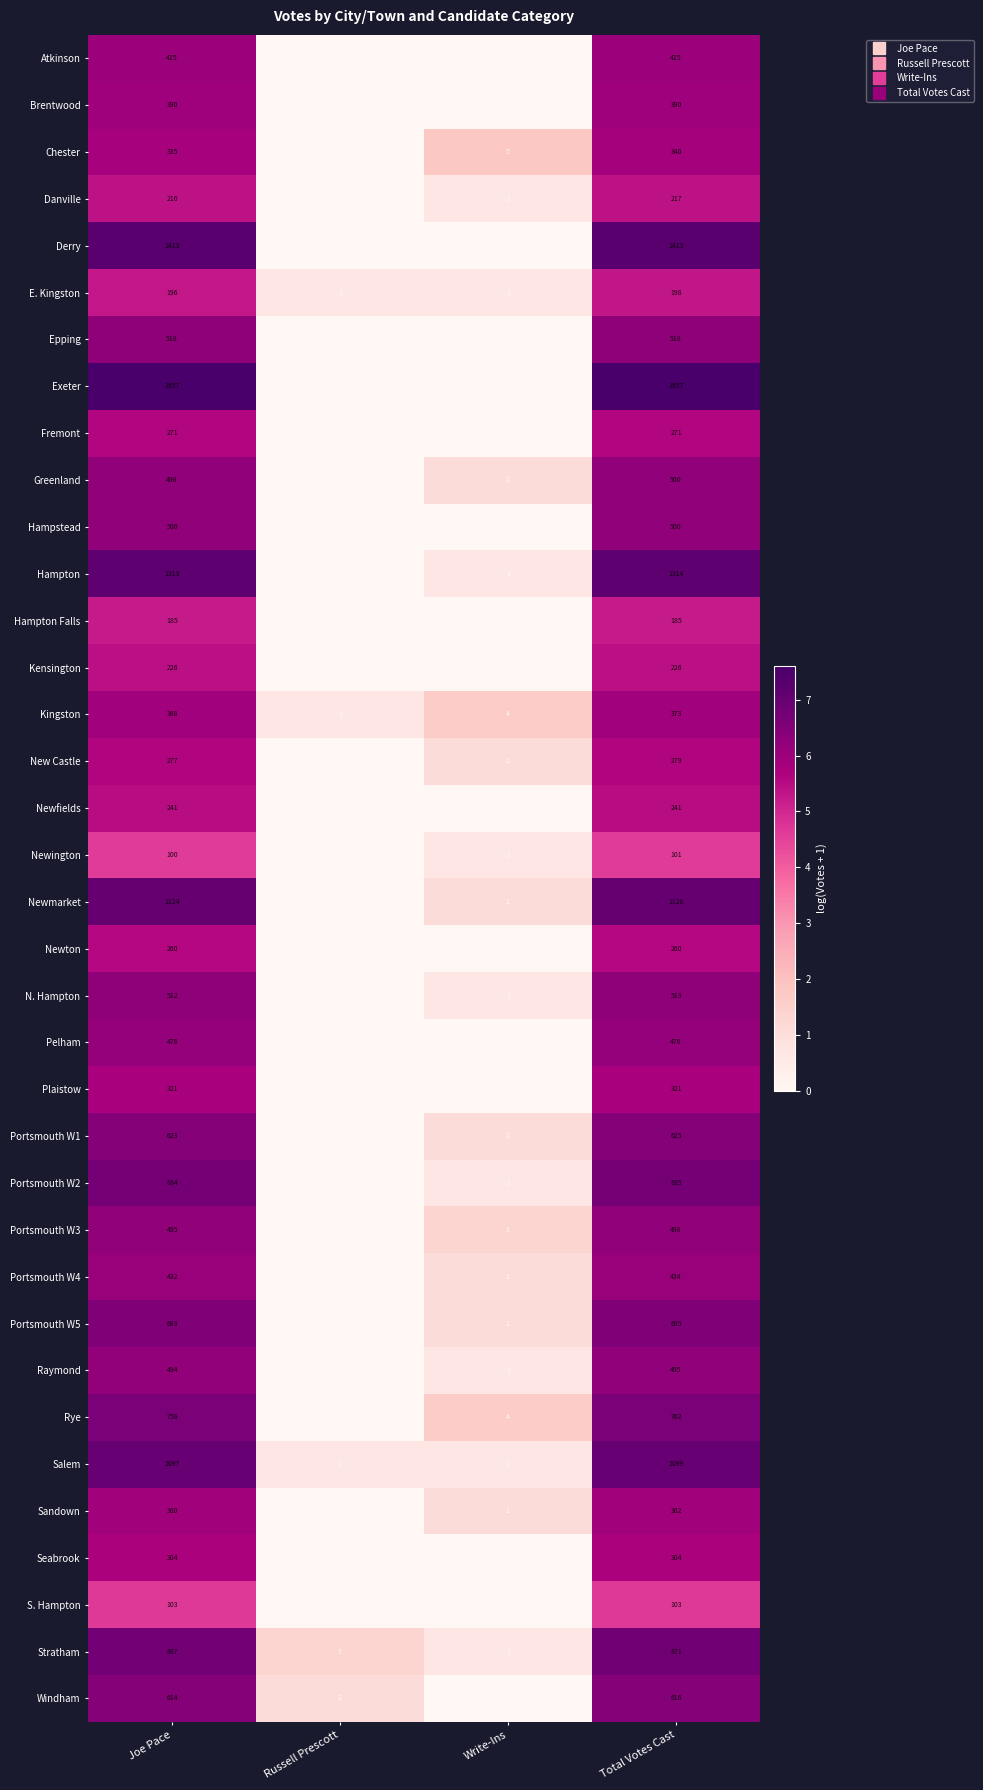

True or false: Seabrook has a value of -3.7 at Russell Prescott.

False